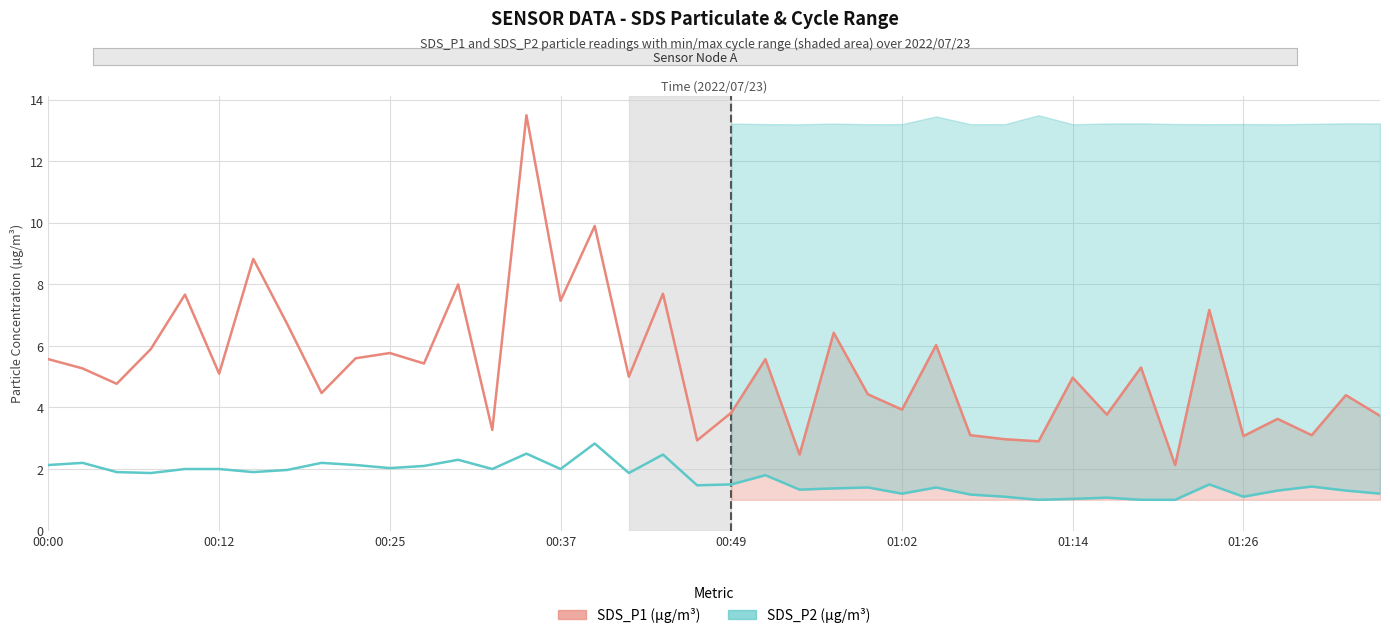

The value of SDS_P1 at 18 is 5.0. True or false?

False